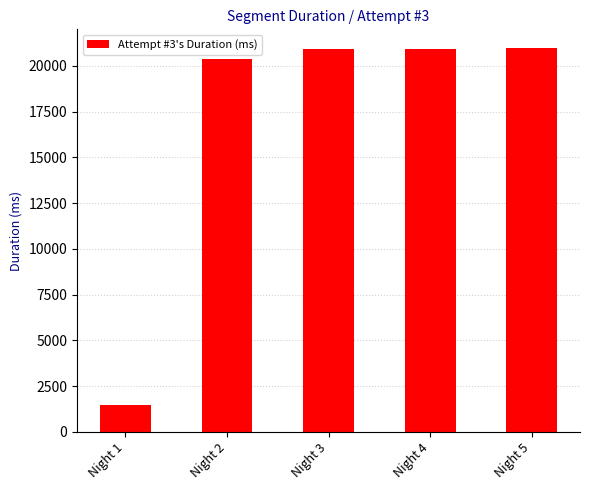

Does the chart contain stacked bars?

No